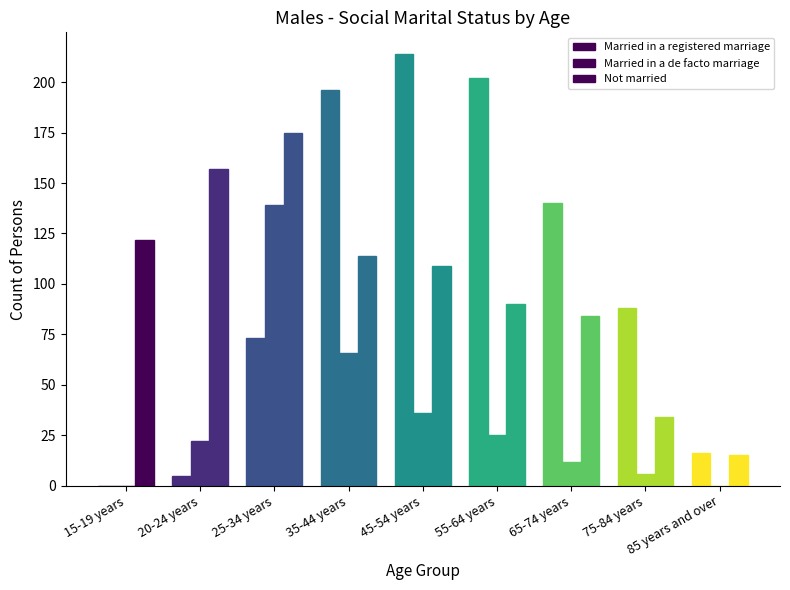

Between 75-84 years and 35-44 years, which is larger?

35-44 years